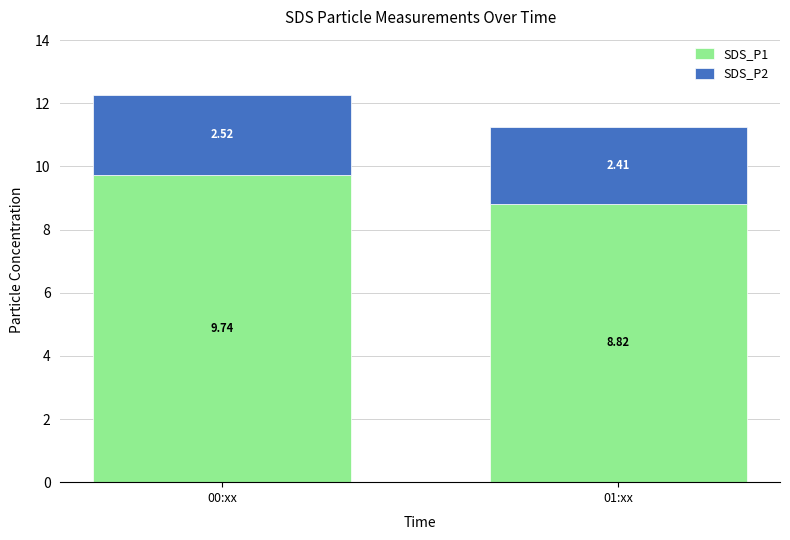

How many data points in SDS_P1 are less than 9?

1